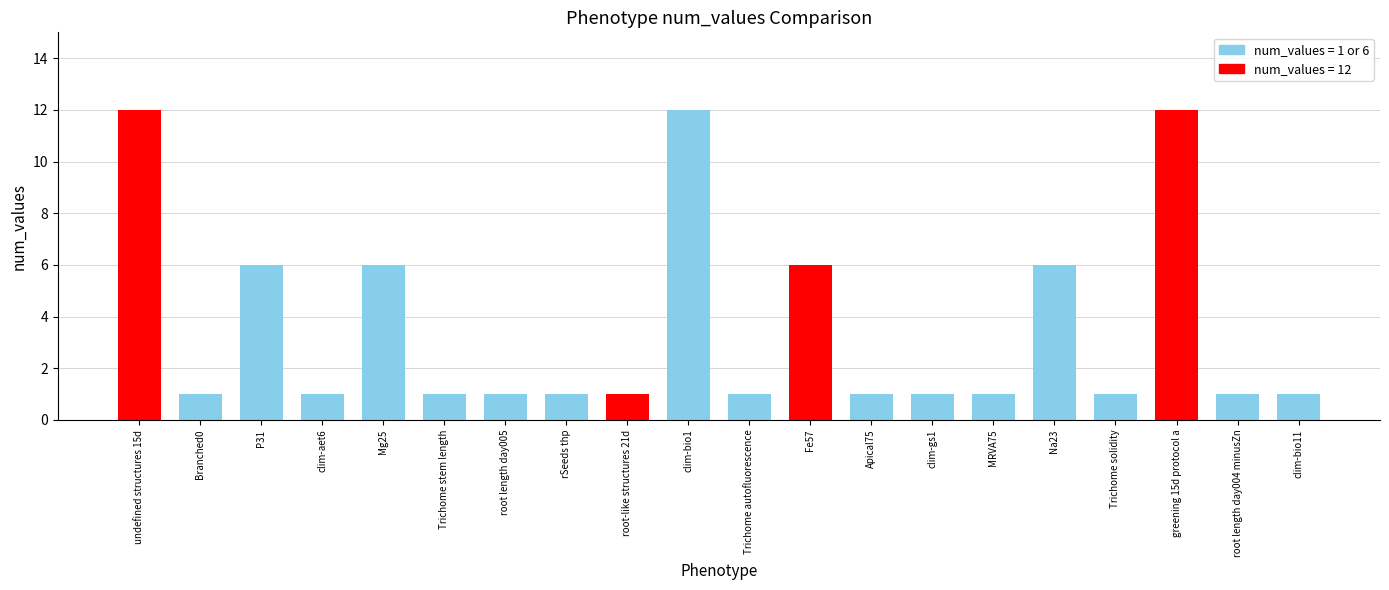

What is the difference between the maximum and minimum values?

11